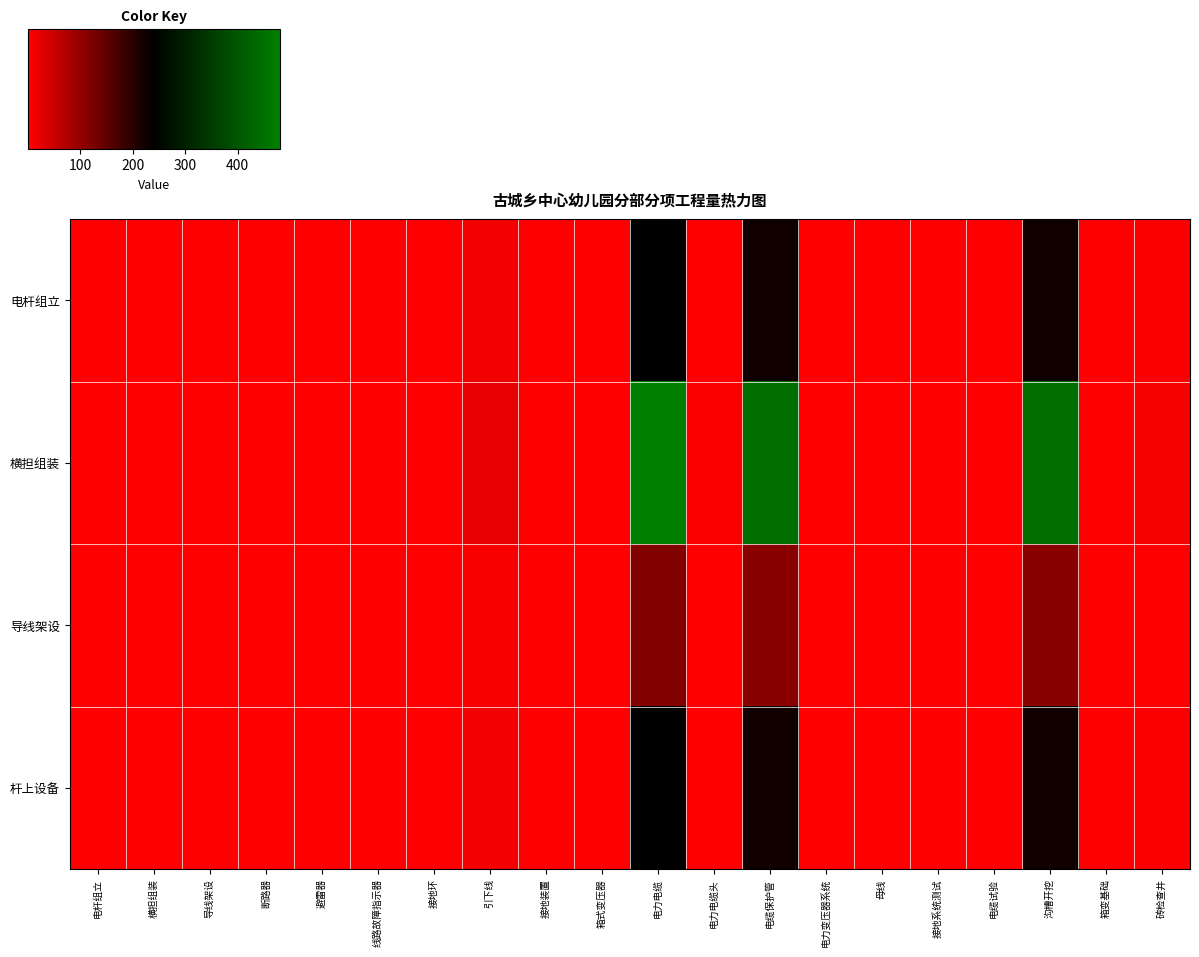

Which series has the largest total across all categories?

横担组装